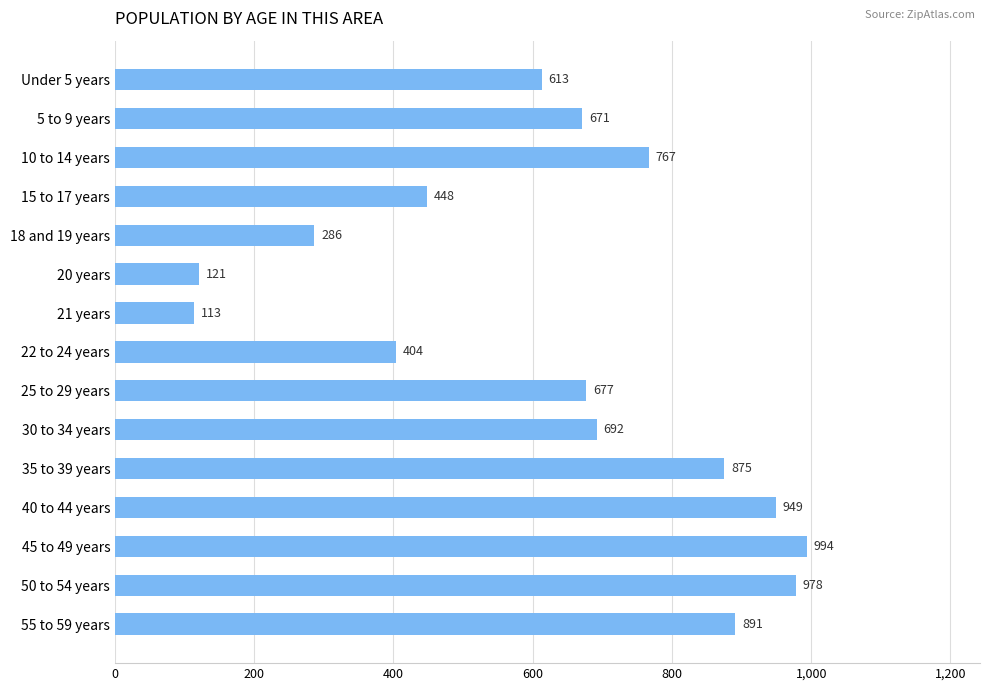

Are the bars grouped side by side (vs. stacked)?

No